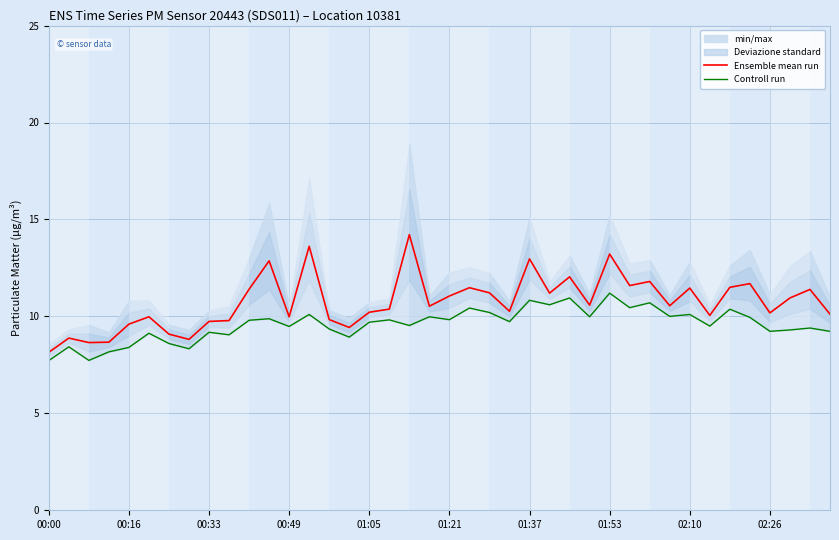

What value does the Ensemble mean run series have at 00:49?

10.0